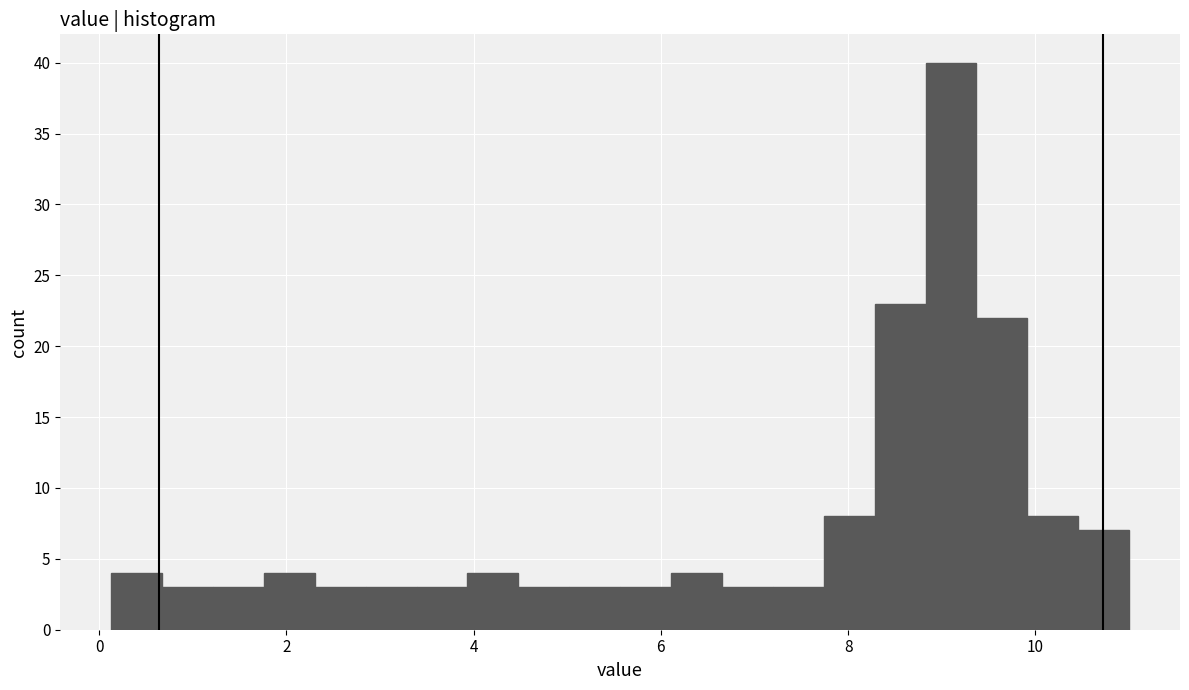

Around what value on the x-axis is the tallest bar? Give the approximate position of its centre, as read against the axis.

9.0